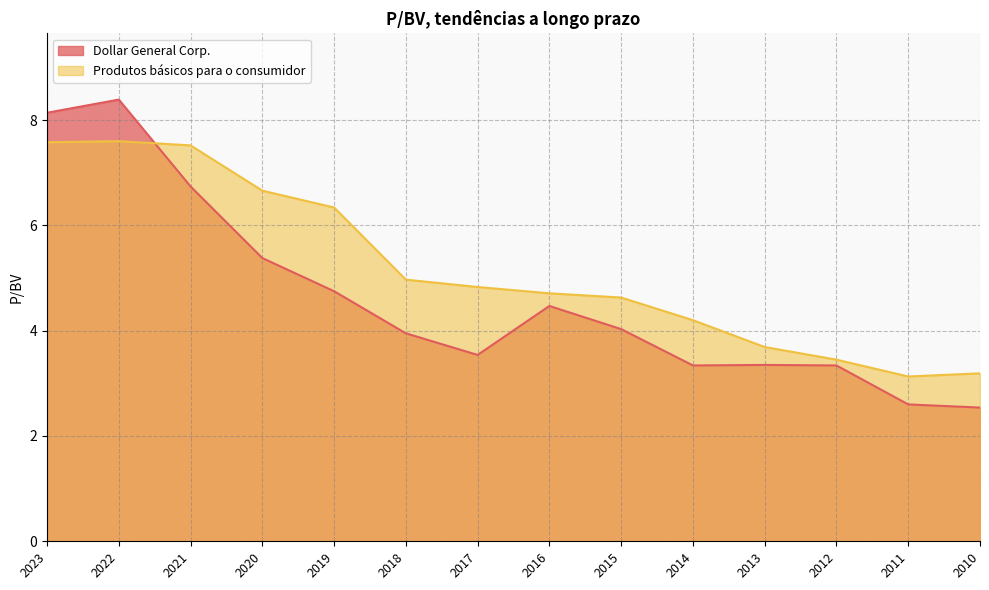

Which category has the lowest value in the Produtos básicos para o consumidor series?

2011